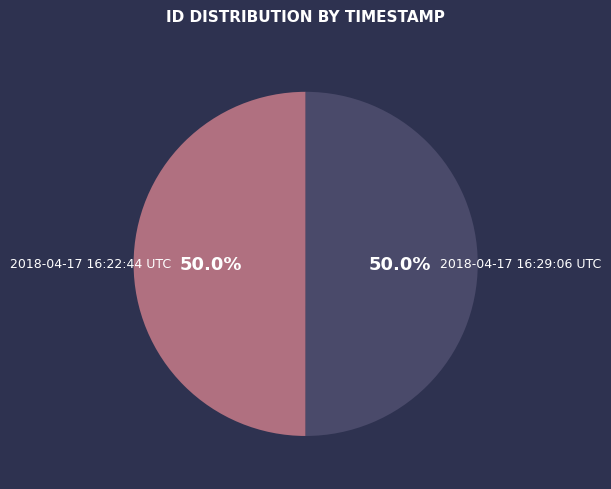

How much of the chart is everything except 2018-04-17 16:22:44 UTC?

50.0%